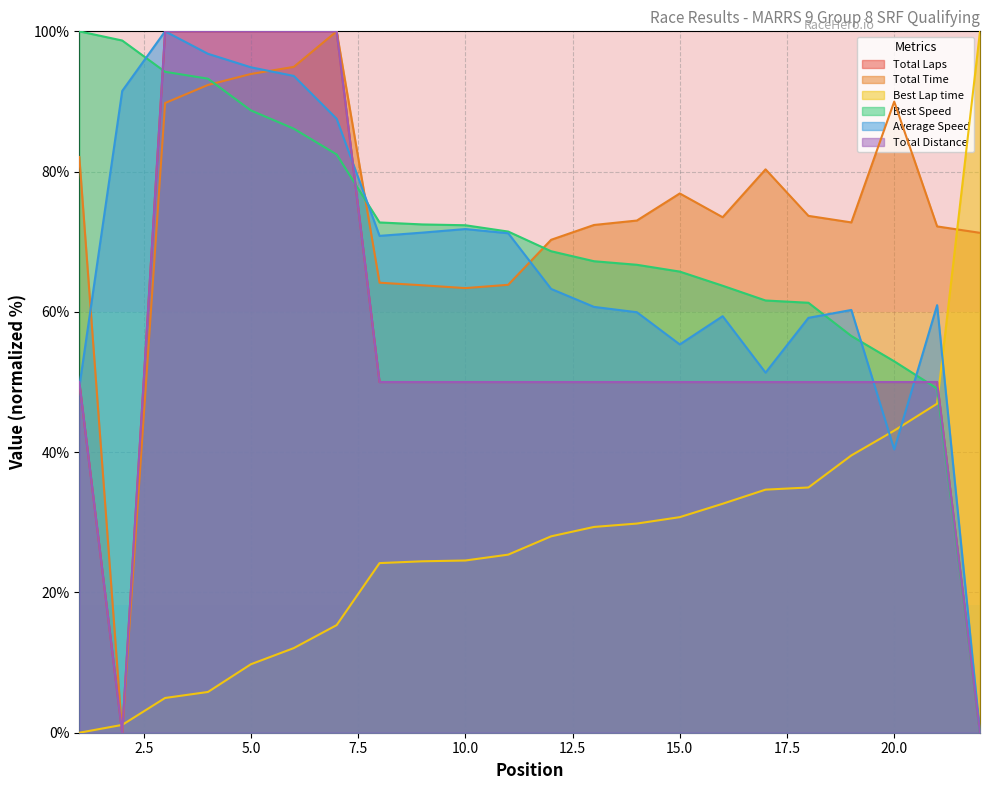

How many intersections are there between Average Speed and Total Time?

4